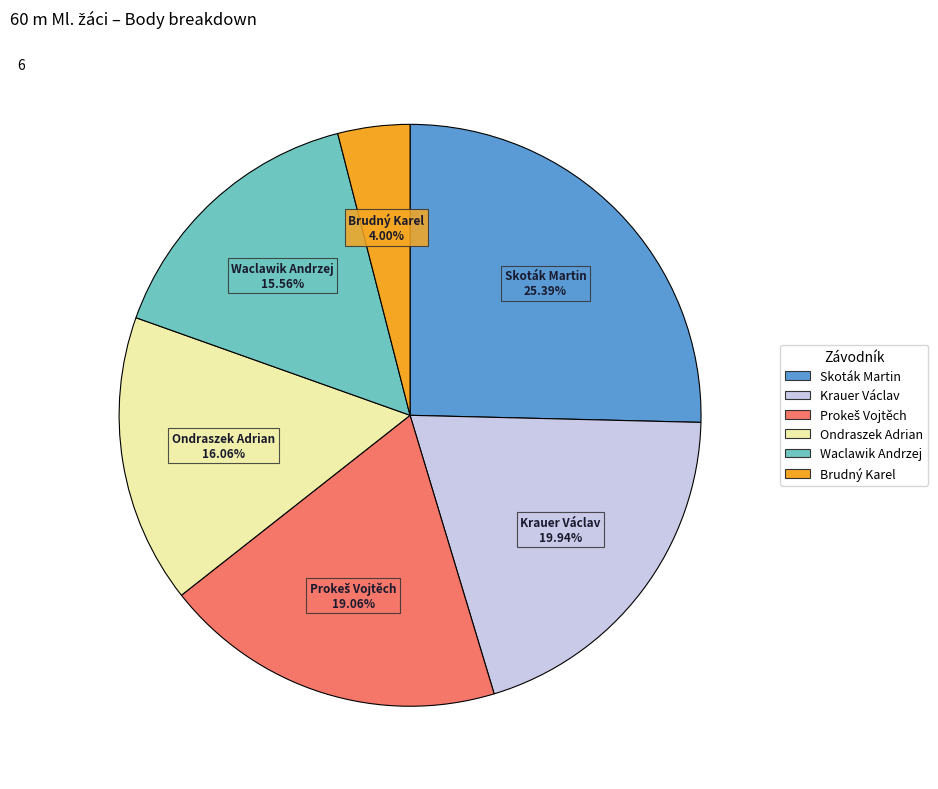

Is it true that Ondraszek Adrian is 16% of the pie?

True